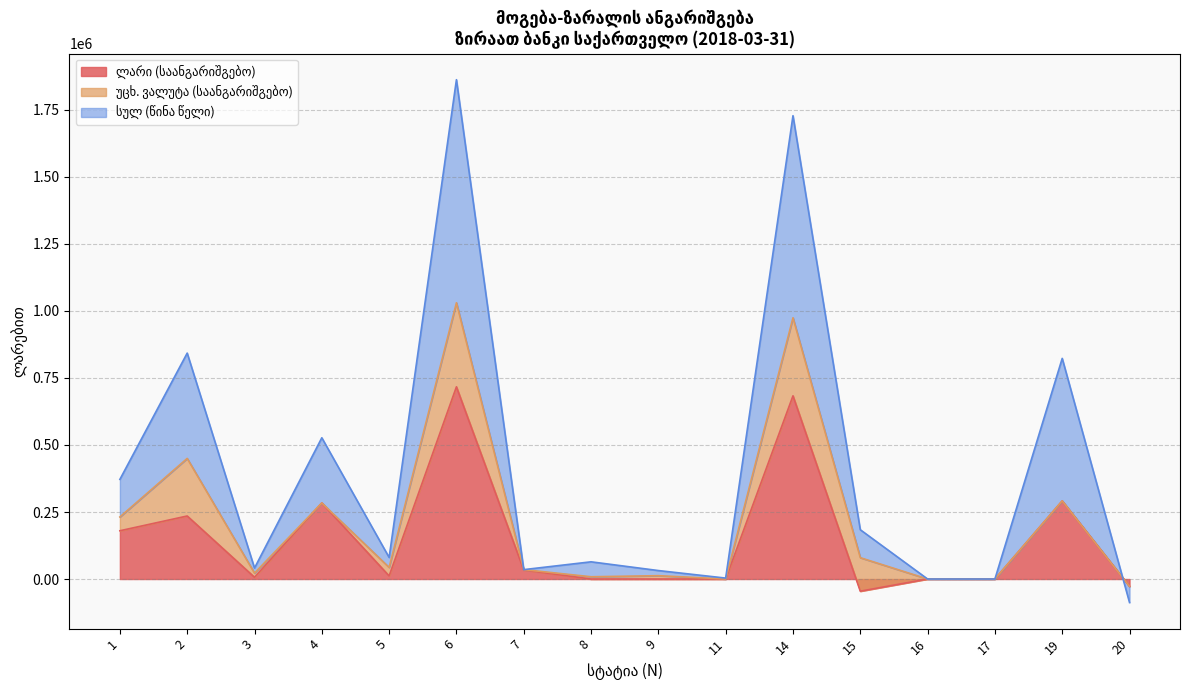

At which category is the sum across all series the highest?

6